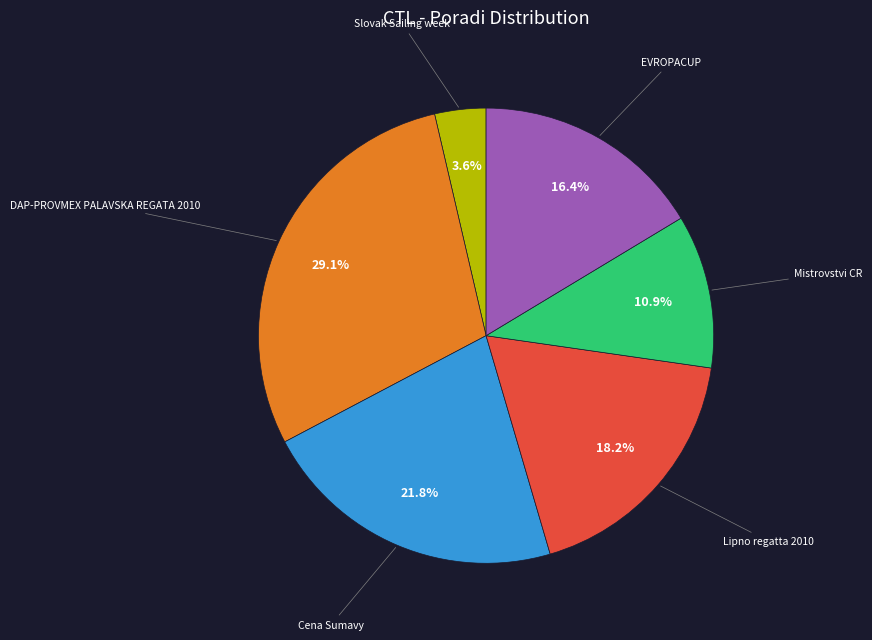

What is the ratio of the value at DAP-PROVMEX PALAVSKA REGATA 2010 to the value at Lipno regatta 2010?

1.6